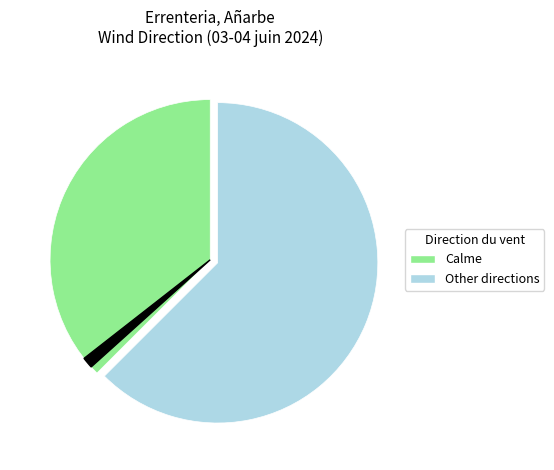

Is there any slice that represents more than half of the pie?

Yes